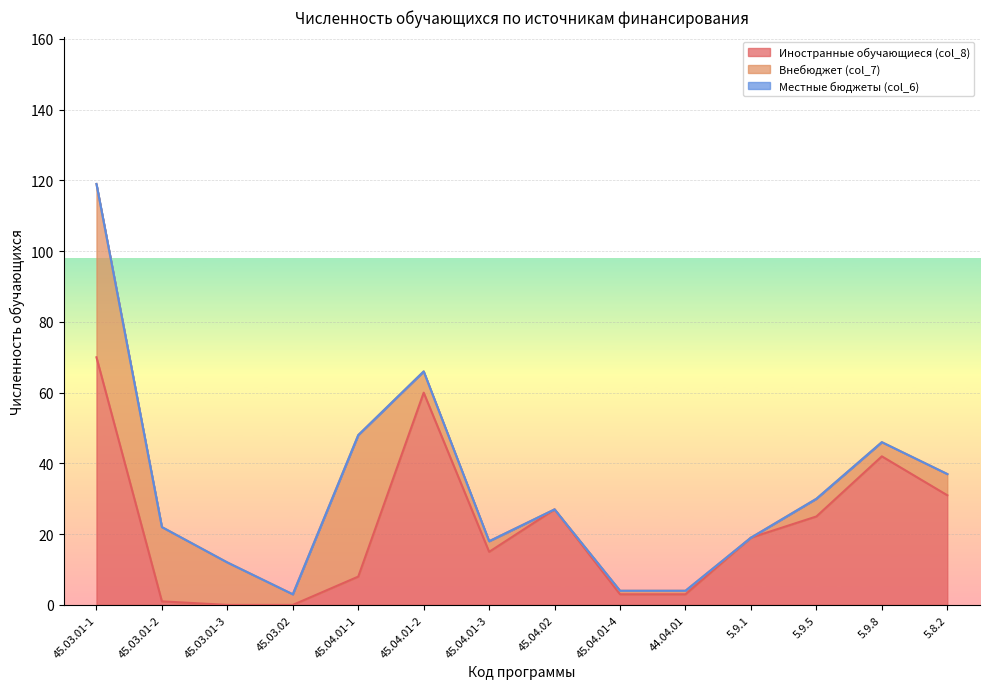

Which category has the lowest value across all series?

45.03.01-3